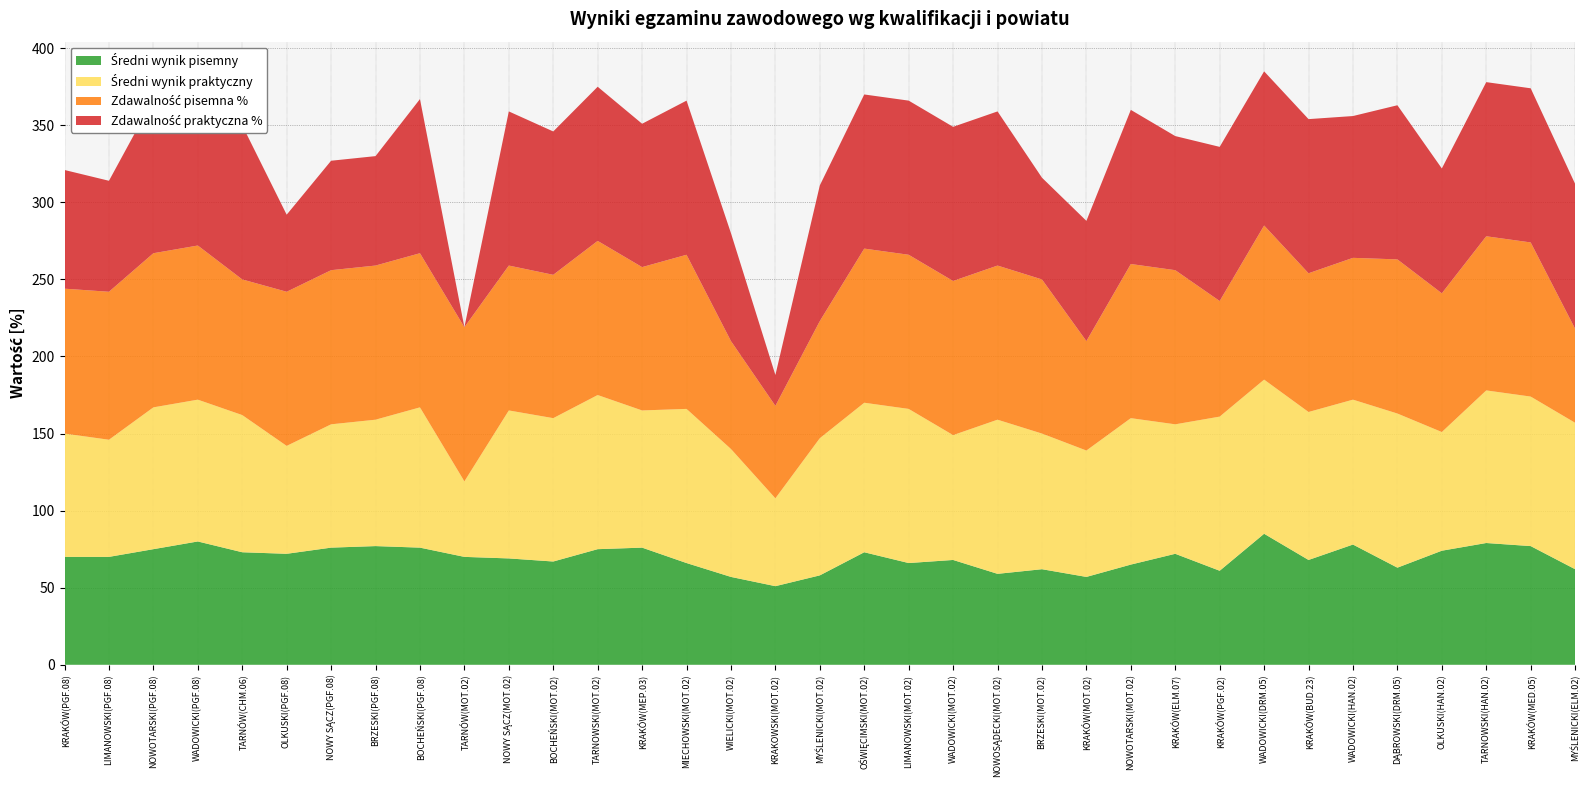

Reading left to right, what are all the values shown in this chart?

Średni wynik pisemny: KRAKÓW(PGF.08)=70	LIMANOWSKI(PGF.08)=70	NOWOTARSKI(PGF.08)=75	WADOWICKI(PGF.08)=80	TARNÓW(CHM.06)=73	OLKUSKI(PGF.08)=72	NOWY SĄCZ(PGF.08)=76	BRZESKI(PGF.08)=77	BOCHEŃSKI(PGF.08)=76	TARNÓW(MOT.02)=70	NOWY SĄCZ(MOT.02)=69	BOCHEŃSKI(MOT.02)=67	TARNOWSKI(MOT.02)=75	KRAKÓW(MEP.03)=76	MIECHOWSKI(MOT.02)=66	WIELICKI(MOT.02)=57	KRAKOWSKI(MOT.02)=51	MYŚLENICKI(MOT.02)=58	OŚWIĘCIMSKI(MOT.02)=73	LIMANOWSKI(MOT.02)=66	WADOWICKI(MOT.02)=68	NOWOSĄDECKI(MOT.02)=59	BRZESKI(MOT.02)=62	KRAKÓW(MOT.02)=57	NOWOTARSKI(MOT.02)=65	KRAKÓW(ELM.07)=72	KRAKÓW(PGF.02)=61	WADOWICKI(DRM.05)=85	KRAKÓW(BUD.23)=68	WADOWICKI(HAN.02)=78	DĄBROWSKI(DRM.05)=63	OLKUSKI(HAN.02)=74	TARNOWSKI(HAN.02)=79	KRAKÓW(MED.05)=77	MYŚLENICKI(ELM.02)=62
Średni wynik praktyczny: KRAKÓW(PGF.08)=80	LIMANOWSKI(PGF.08)=76	NOWOTARSKI(PGF.08)=92	WADOWICKI(PGF.08)=92	TARNÓW(CHM.06)=89	OLKUSKI(PGF.08)=70	NOWY SĄCZ(PGF.08)=80	BRZESKI(PGF.08)=82	BOCHEŃSKI(PGF.08)=91	TARNÓW(MOT.02)=49	NOWY SĄCZ(MOT.02)=96	BOCHEŃSKI(MOT.02)=93	TARNOWSKI(MOT.02)=100	KRAKÓW(MEP.03)=89	MIECHOWSKI(MOT.02)=100	WIELICKI(MOT.02)=83	KRAKOWSKI(MOT.02)=57	MYŚLENICKI(MOT.02)=89	OŚWIĘCIMSKI(MOT.02)=97	LIMANOWSKI(MOT.02)=100	WADOWICKI(MOT.02)=81	NOWOSĄDECKI(MOT.02)=100	BRZESKI(MOT.02)=88	KRAKÓW(MOT.02)=82	NOWOTARSKI(MOT.02)=95	KRAKÓW(ELM.07)=84	KRAKÓW(PGF.02)=100	WADOWICKI(DRM.05)=100	KRAKÓW(BUD.23)=96	WADOWICKI(HAN.02)=94	DĄBROWSKI(DRM.05)=100	OLKUSKI(HAN.02)=77	TARNOWSKI(HAN.02)=99	KRAKÓW(MED.05)=97	MYŚLENICKI(ELM.02)=95
Zdawalność pisemna %: KRAKÓW(PGF.08)=94	LIMANOWSKI(PGF.08)=96	NOWOTARSKI(PGF.08)=100	WADOWICKI(PGF.08)=100	TARNÓW(CHM.06)=88	OLKUSKI(PGF.08)=100	NOWY SĄCZ(PGF.08)=100	BRZESKI(PGF.08)=100	BOCHEŃSKI(PGF.08)=100	TARNÓW(MOT.02)=100	NOWY SĄCZ(MOT.02)=94	BOCHEŃSKI(MOT.02)=93	TARNOWSKI(MOT.02)=100	KRAKÓW(MEP.03)=93	MIECHOWSKI(MOT.02)=100	WIELICKI(MOT.02)=70	KRAKOWSKI(MOT.02)=60	MYŚLENICKI(MOT.02)=76	OŚWIĘCIMSKI(MOT.02)=100	LIMANOWSKI(MOT.02)=100	WADOWICKI(MOT.02)=100	NOWOSĄDECKI(MOT.02)=100	BRZESKI(MOT.02)=100	KRAKÓW(MOT.02)=71	NOWOTARSKI(MOT.02)=100	KRAKÓW(ELM.07)=100	KRAKÓW(PGF.02)=75	WADOWICKI(DRM.05)=100	KRAKÓW(BUD.23)=90	WADOWICKI(HAN.02)=92	DĄBROWSKI(DRM.05)=100	OLKUSKI(HAN.02)=90	TARNOWSKI(HAN.02)=100	KRAKÓW(MED.05)=100	MYŚLENICKI(ELM.02)=61
Zdawalność praktyczna %: KRAKÓW(PGF.08)=77	LIMANOWSKI(PGF.08)=72	NOWOTARSKI(PGF.08)=100	WADOWICKI(PGF.08)=96	TARNÓW(CHM.06)=100	OLKUSKI(PGF.08)=50	NOWY SĄCZ(PGF.08)=71	BRZESKI(PGF.08)=71	BOCHEŃSKI(PGF.08)=100	TARNÓW(MOT.02)=0	NOWY SĄCZ(MOT.02)=100	BOCHEŃSKI(MOT.02)=93	TARNOWSKI(MOT.02)=100	KRAKÓW(MEP.03)=93	MIECHOWSKI(MOT.02)=100	WIELICKI(MOT.02)=70	KRAKOWSKI(MOT.02)=20	MYŚLENICKI(MOT.02)=88	OŚWIĘCIMSKI(MOT.02)=100	LIMANOWSKI(MOT.02)=100	WADOWICKI(MOT.02)=100	NOWOSĄDECKI(MOT.02)=100	BRZESKI(MOT.02)=66	KRAKÓW(MOT.02)=78	NOWOTARSKI(MOT.02)=100	KRAKÓW(ELM.07)=87	KRAKÓW(PGF.02)=100	WADOWICKI(DRM.05)=100	KRAKÓW(BUD.23)=100	WADOWICKI(HAN.02)=92	DĄBROWSKI(DRM.05)=100	OLKUSKI(HAN.02)=81	TARNOWSKI(HAN.02)=100	KRAKÓW(MED.05)=100	MYŚLENICKI(ELM.02)=94